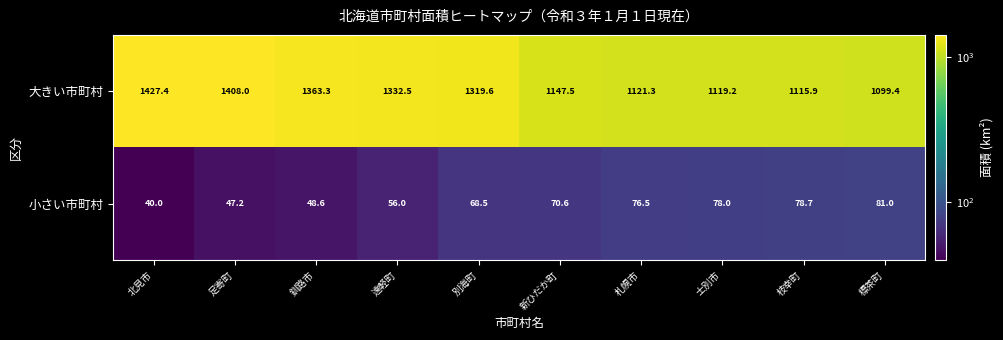

At which category is the sum across all series the highest?

北見市